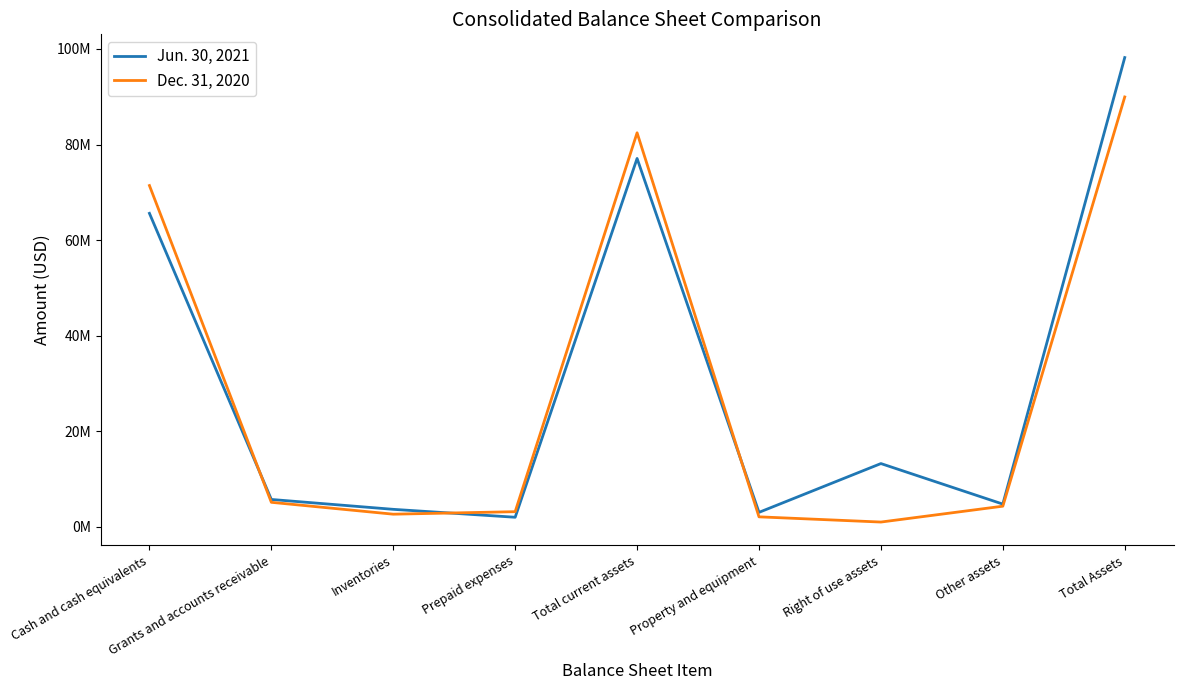

Which series has the widest spread of values?

Jun. 30, 2021